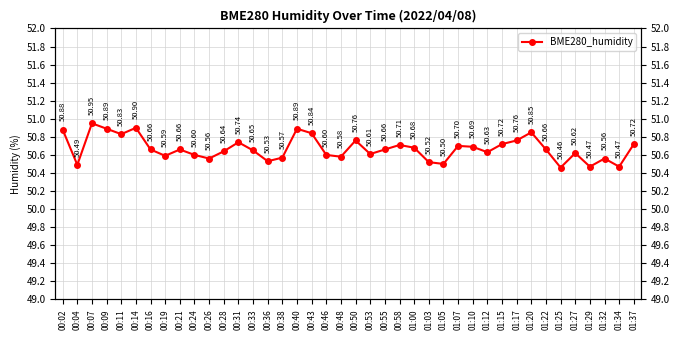

Reading right to left, extract all data points from this chart.

01:37=50.7	01:34=50.5	01:32=50.6	01:29=50.5	01:27=50.6	01:25=50.5	01:22=50.7	01:20=50.9	01:17=50.8	01:15=50.7	01:12=50.6	01:10=50.7	01:07=50.7	01:05=50.5	01:03=50.5	01:00=50.7	00:58=50.7	00:55=50.7	00:53=50.6	00:50=50.8	00:48=50.6	00:46=50.6	00:43=50.8	00:40=50.9	00:38=50.6	00:36=50.5	00:33=50.6	00:31=50.7	00:28=50.6	00:26=50.6	00:24=50.6	00:21=50.7	00:19=50.6	00:16=50.7	00:14=50.9	00:11=50.8	00:09=50.9	00:07=51.0	00:04=50.5	00:02=50.9